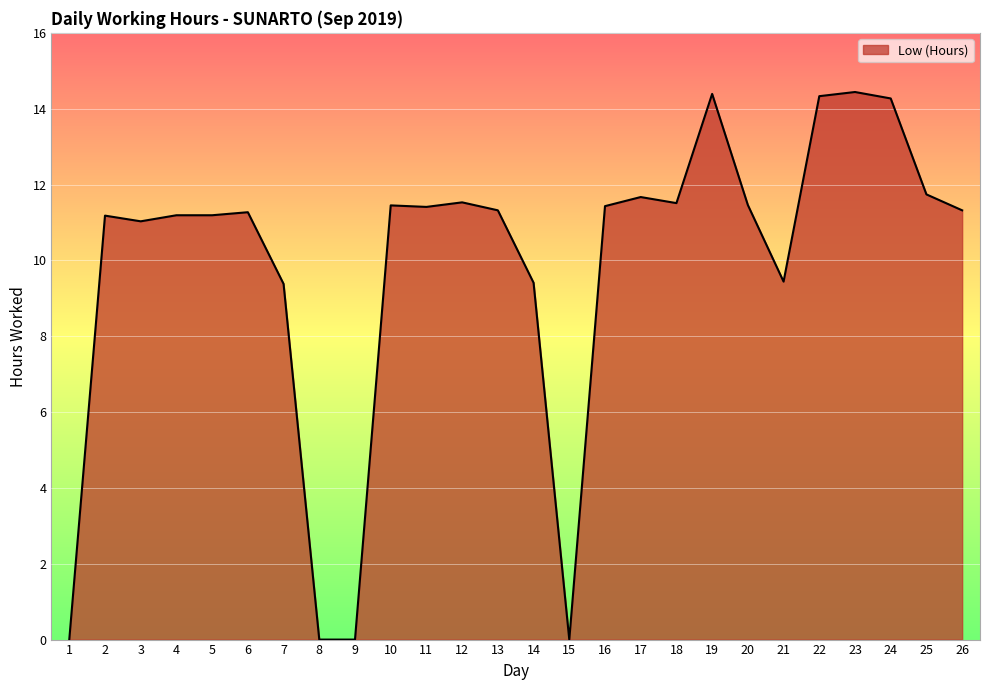

What is the difference between the values at 3 and 15?

11.0